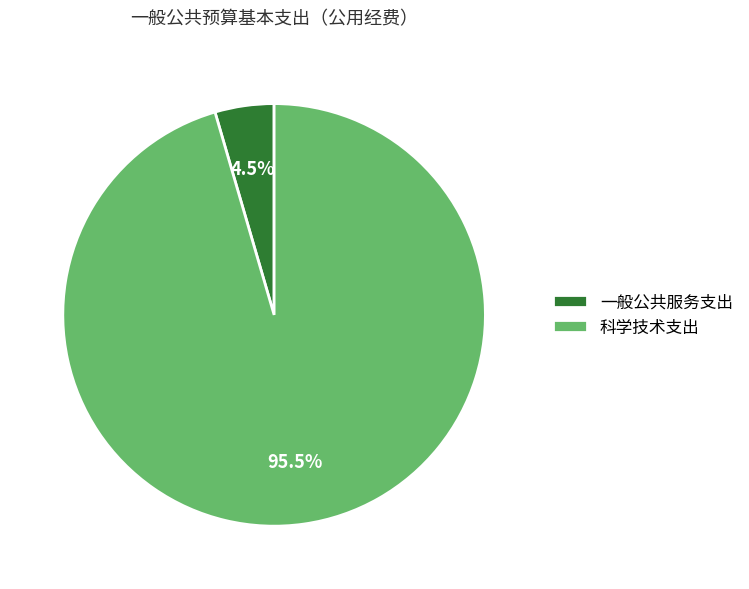

How many segments does this pie chart have?

2